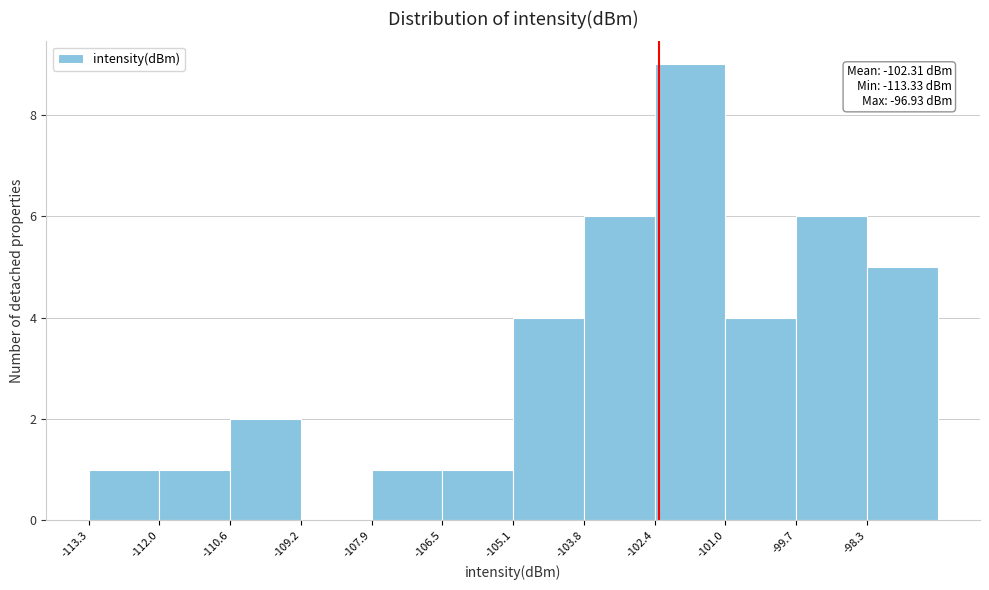

Over which range of the x-axis is the bar tallest?

-102.4 to -101.0